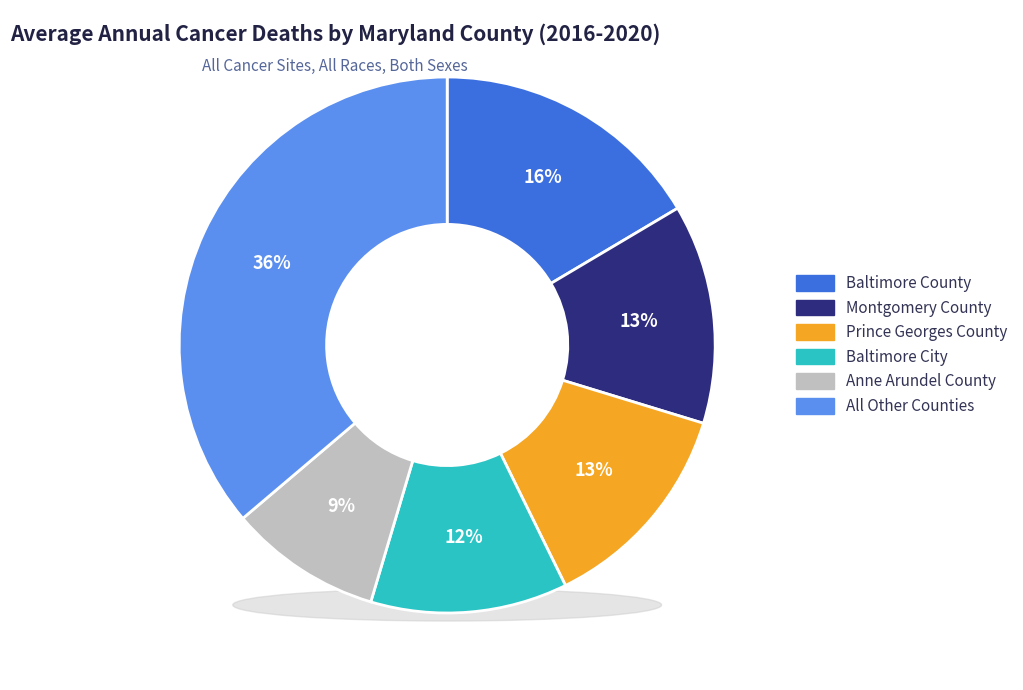

Is it true that Baltimore City is 3% of the pie?

False